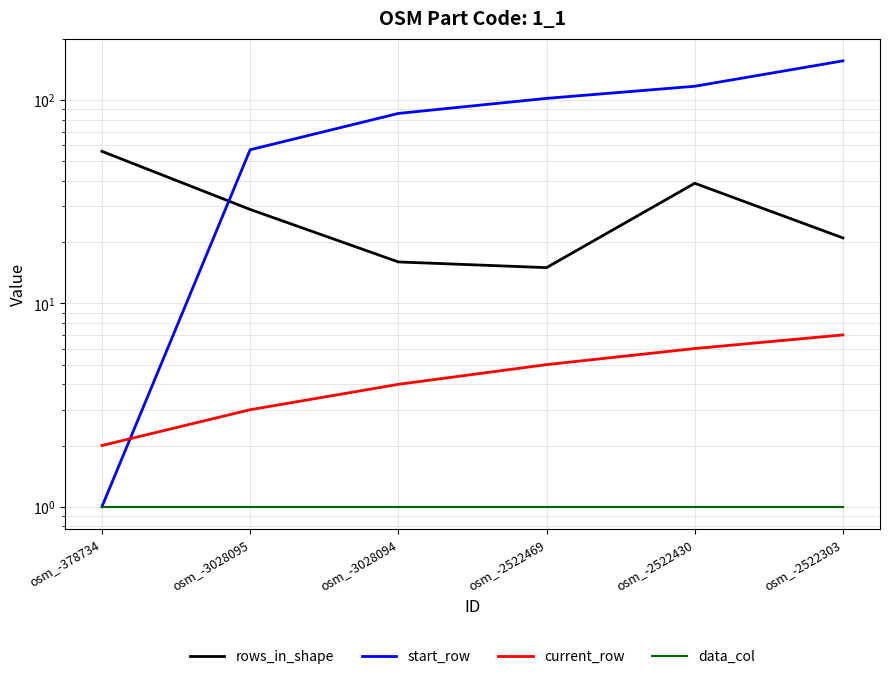

What are all the series names shown in the legend?

rows_in_shape, start_row, current_row, data_col